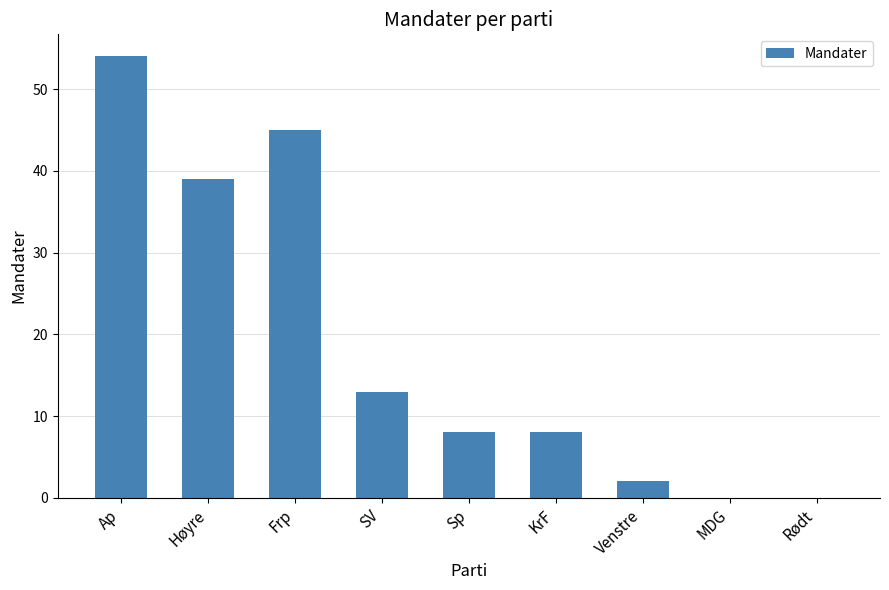

Approximately how many times larger is the value at Frp compared to SV?

3.5